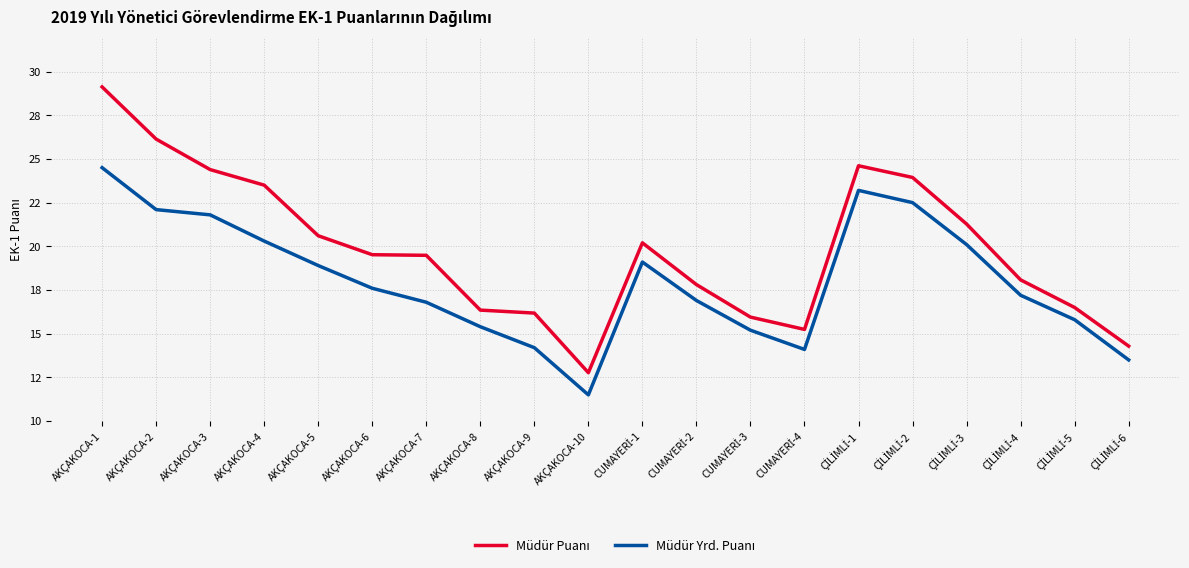

Reading left to right, what are all the values shown in this chart?

Müdür Puanı: AKÇAKOCA-1=29.1	AKÇAKOCA-2=26.1	AKÇAKOCA-3=24.4	AKÇAKOCA-4=23.5	AKÇAKOCA-5=20.6	AKÇAKOCA-6=19.5	AKÇAKOCA-7=19.5	AKÇAKOCA-8=16.4	AKÇAKOCA-9=16.2	AKÇAKOCA-10=12.8	CUMAYERİ-1=20.2	CUMAYERİ-2=17.8	CUMAYERİ-3=15.9	CUMAYERİ-4=15.2	ÇİLİMLİ-1=24.6	ÇİLİMLİ-2=23.9	ÇİLİMLİ-3=21.3	ÇİLİMLİ-4=18.1	ÇİLİMLİ-5=16.5	ÇİLİMLİ-6=14.3
Müdür Yrd. Puanı: AKÇAKOCA-1=24.5	AKÇAKOCA-2=22.1	AKÇAKOCA-3=21.8	AKÇAKOCA-4=20.3	AKÇAKOCA-5=18.9	AKÇAKOCA-6=17.6	AKÇAKOCA-7=16.8	AKÇAKOCA-8=15.4	AKÇAKOCA-9=14.2	AKÇAKOCA-10=11.5	CUMAYERİ-1=19.1	CUMAYERİ-2=16.9	CUMAYERİ-3=15.2	CUMAYERİ-4=14.1	ÇİLİMLİ-1=23.2	ÇİLİMLİ-2=22.5	ÇİLİMLİ-3=20.1	ÇİLİMLİ-4=17.2	ÇİLİMLİ-5=15.8	ÇİLİMLİ-6=13.5